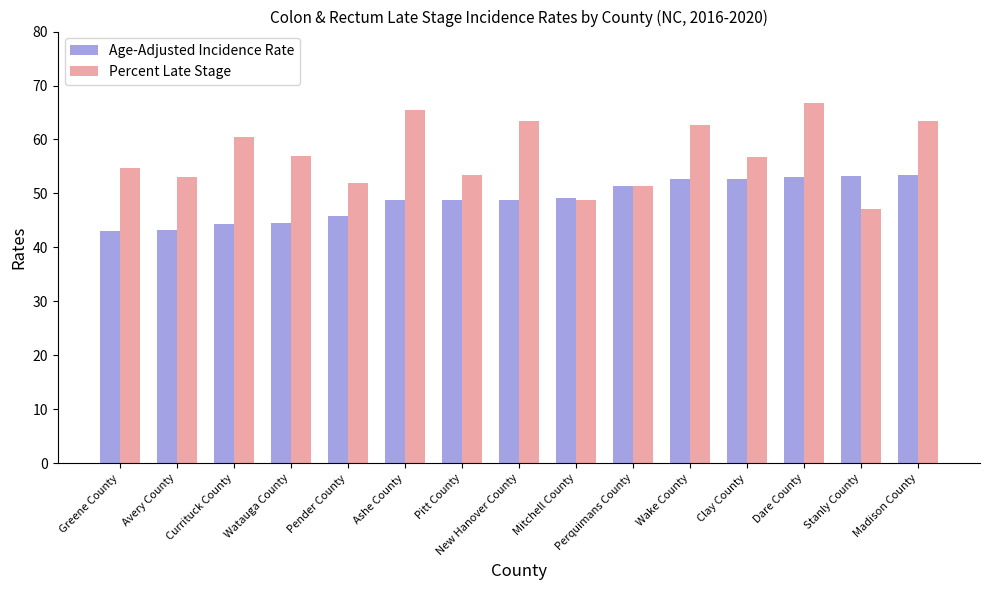

Rank the series at Pender County from highest to lowest value.

Percent Late Stage, Age-Adjusted Incidence Rate